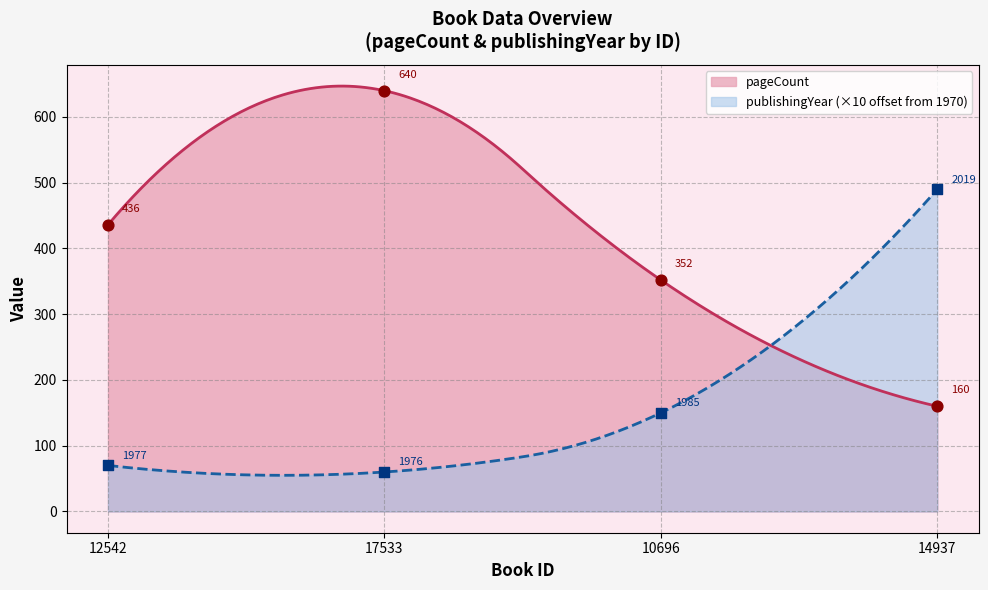

Which series has the largest total across all categories?

pageCount